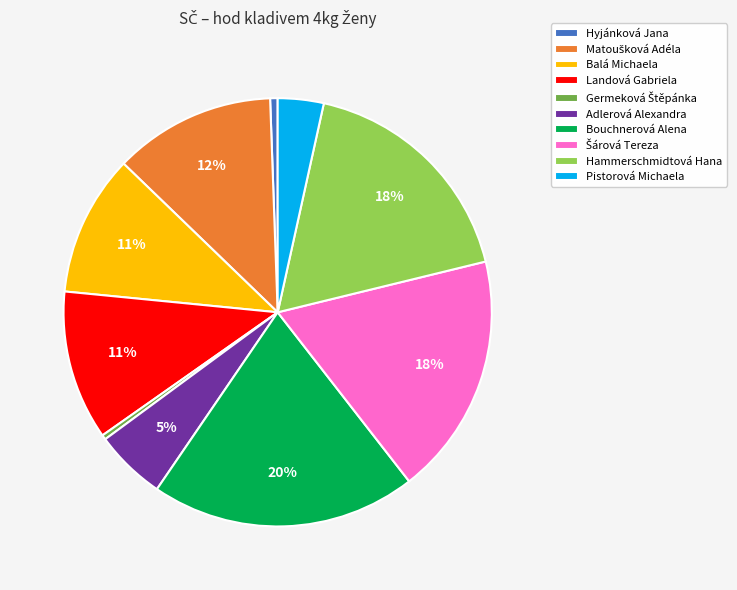

True or false: Pistorová Michaela accounts for 3% of the total.

True